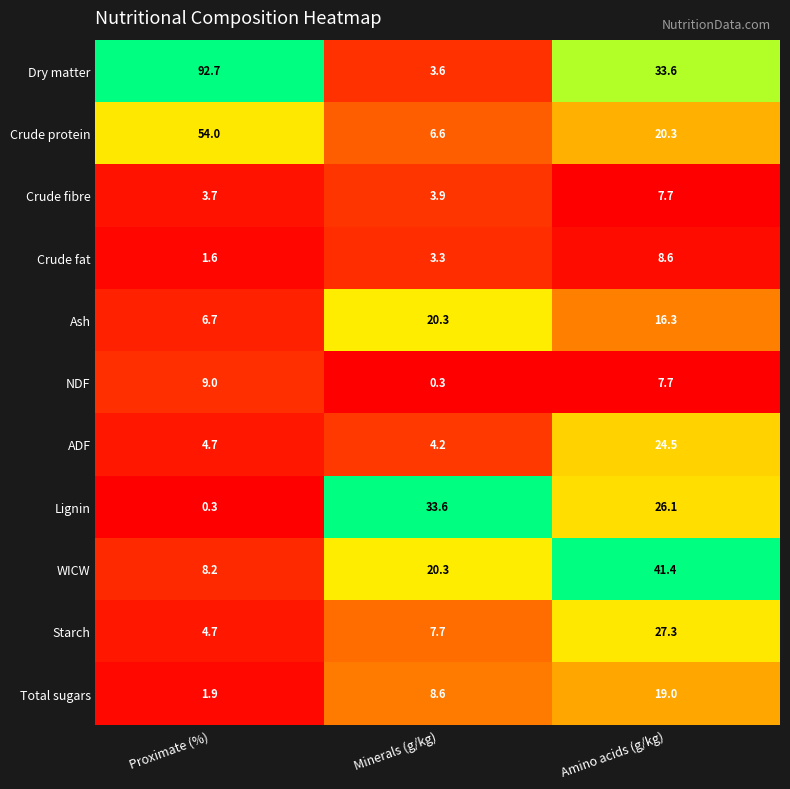

Which series has the largest total across all categories?

Dry matter